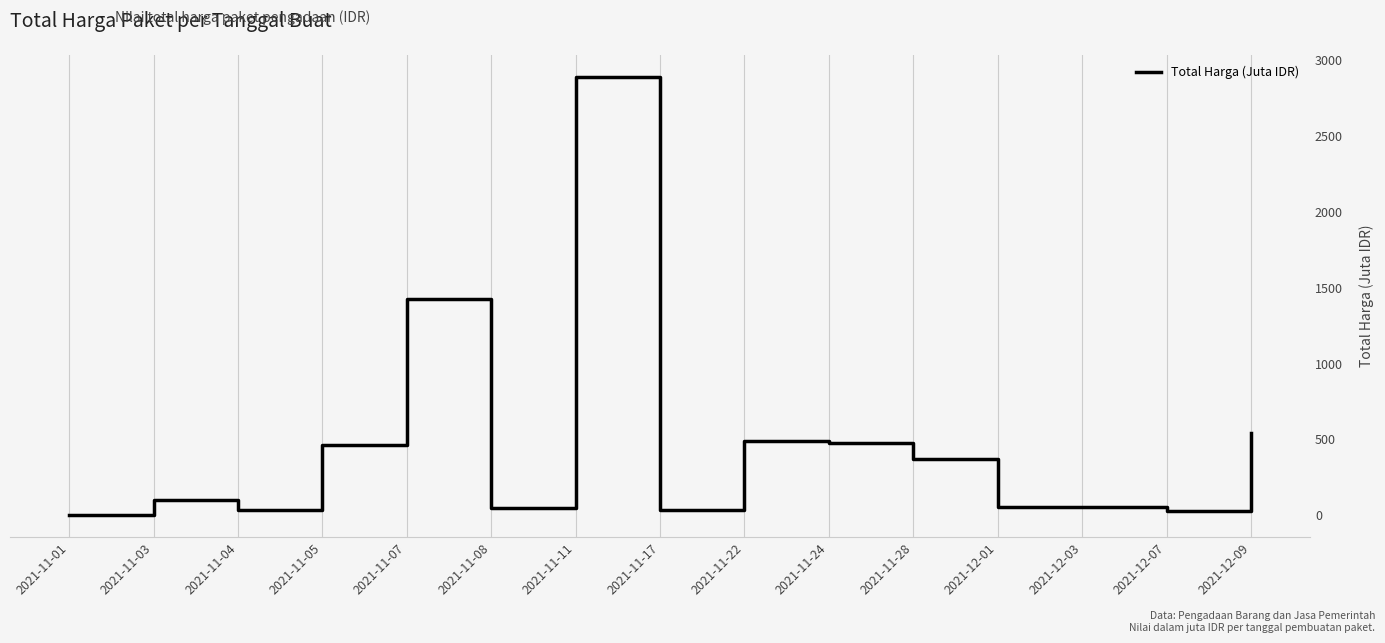

Which category has the highest value across all series?

2021-11-11